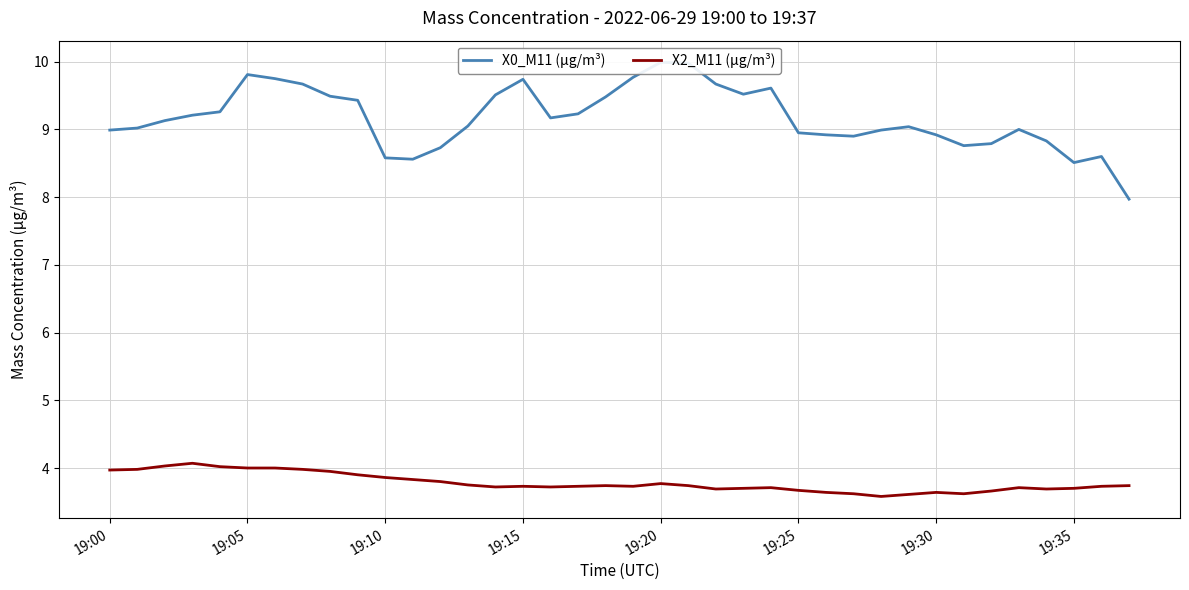

Reading left to right, extract all data points from this chart.

X0_M11 (μg/m³): 9.0	9.0	9.1	9.2	9.3	9.8	9.8	9.7	9.5	9.4	8.6	8.6	8.7	9.1	9.5	9.7	9.2	9.2	9.5	9.8	10.0	10.0	9.7	9.5	9.6	8.9	8.9	8.9	9.0	9.0	8.9	8.8	8.8	9.0	8.8	8.5	8.6	8.0
X2_M11 (μg/m³): 4.0	4.0	4.0	4.1	4.0	4.0	4.0	4.0	4.0	3.9	3.9	3.8	3.8	3.8	3.7	3.7	3.7	3.7	3.7	3.7	3.8	3.7	3.7	3.7	3.7	3.7	3.6	3.6	3.6	3.6	3.6	3.6	3.7	3.7	3.7	3.7	3.7	3.7